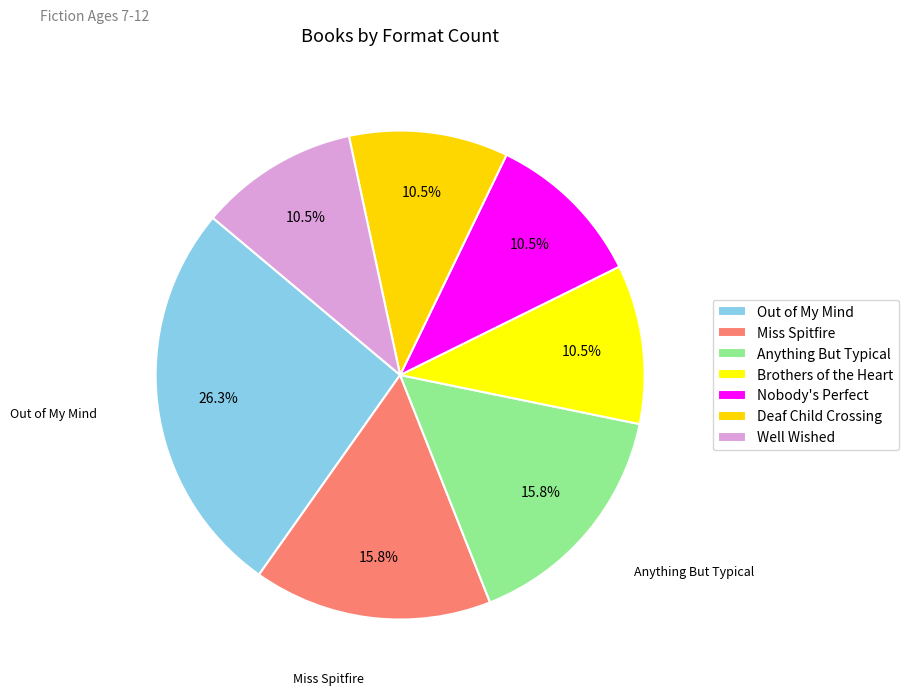

To the nearest percent, what is the difference between the largest and smallest slice percentages?

16%